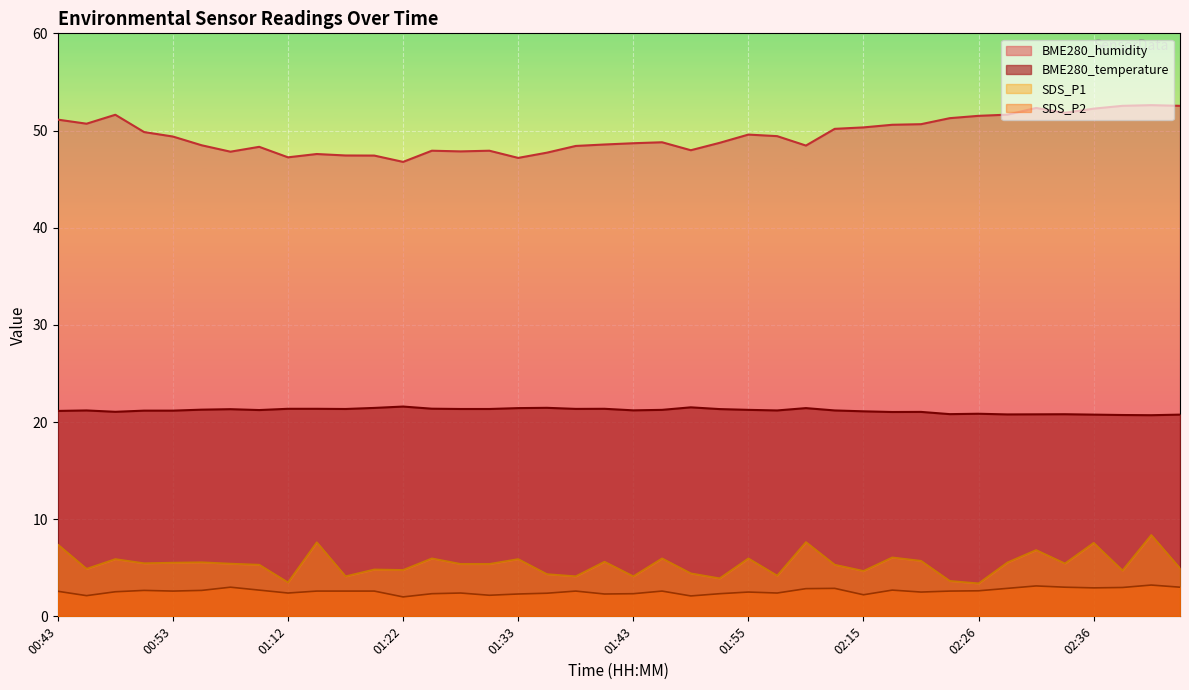

True or false: BME280_humidity and BME280_temperature cross at least once.

False